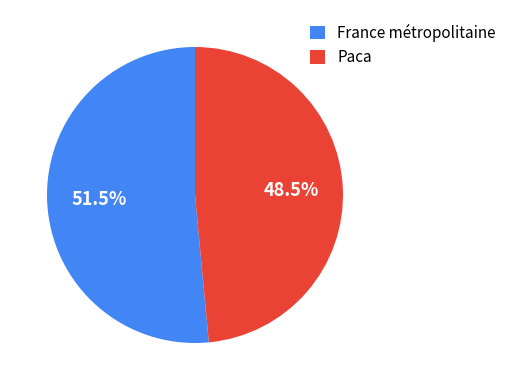

How much of the chart is everything except Paca?

51.5%